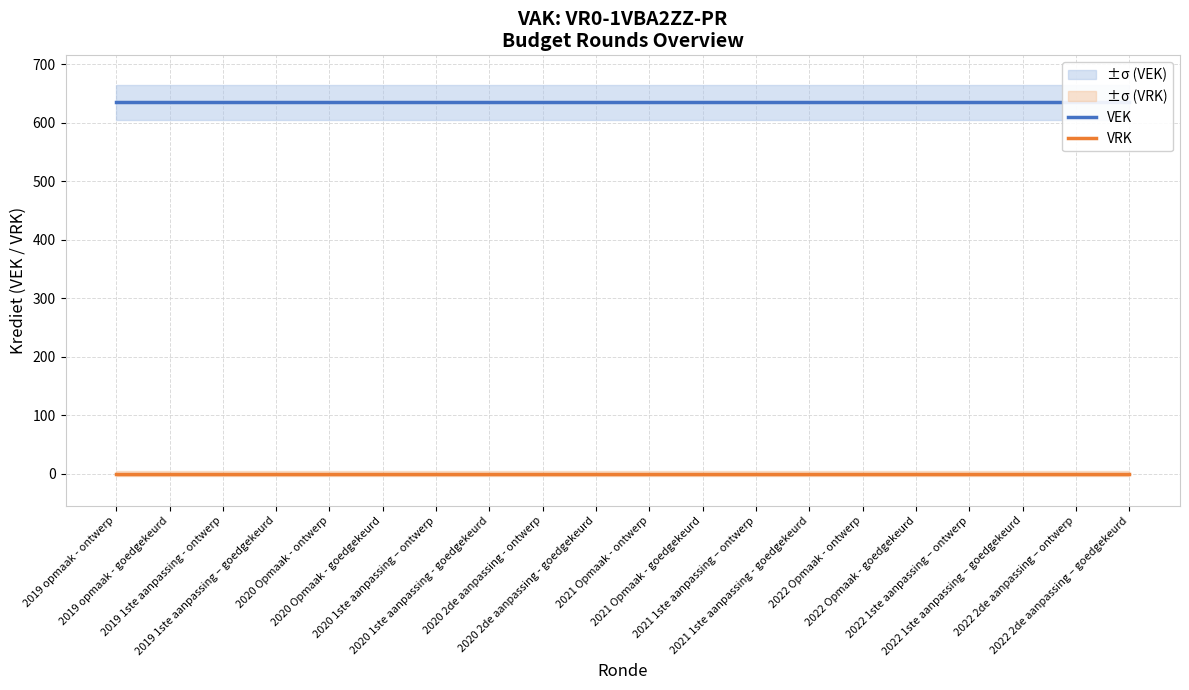

Which has a higher value, 2020 1ste aanpassing - goedgekeurd or 2021 Opmaak - ontwerp?

2020 1ste aanpassing - goedgekeurd